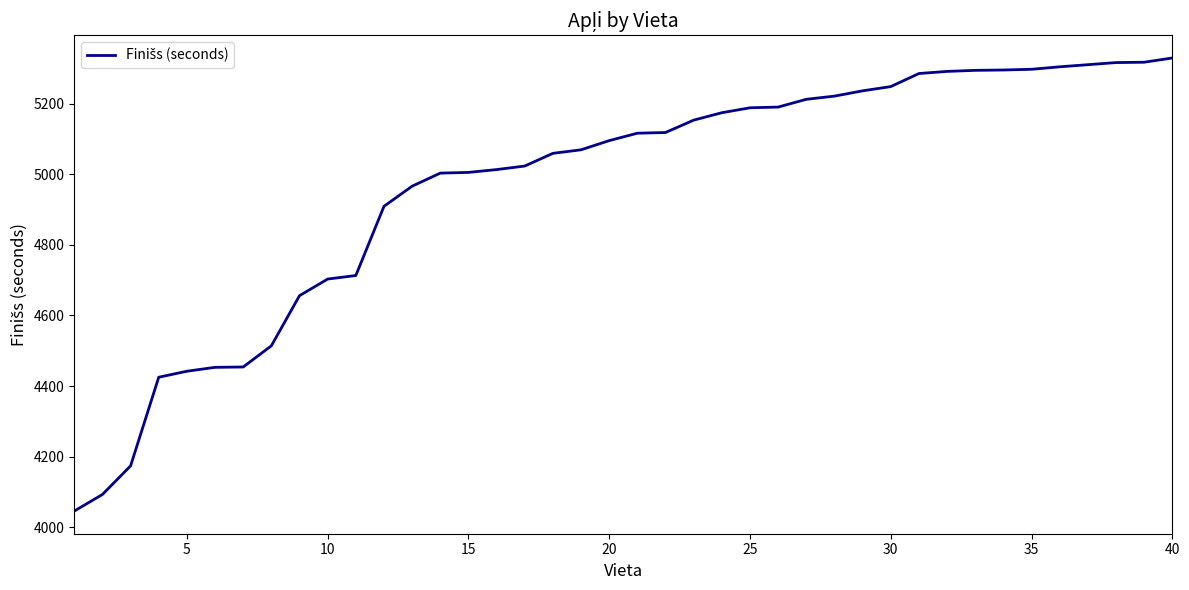

What is the greatest value displayed?

5329